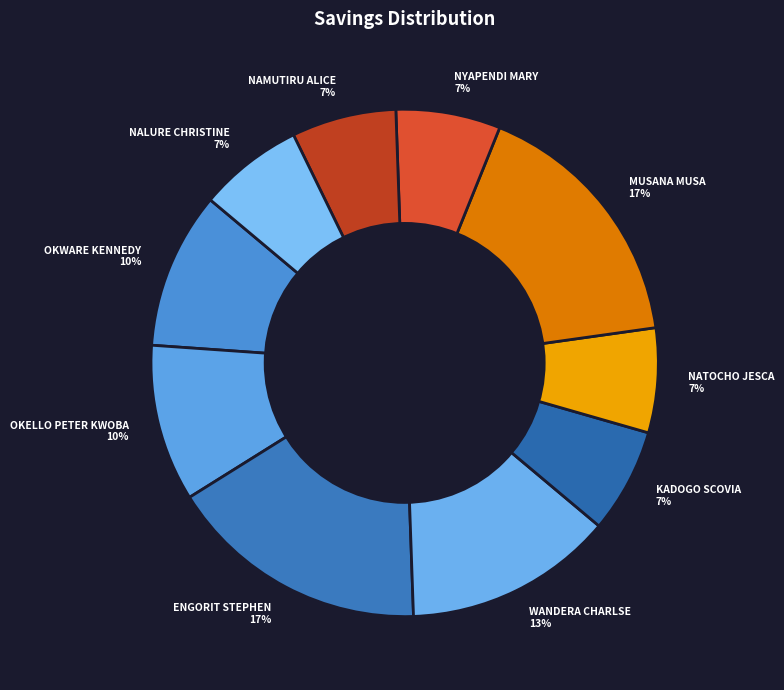

The NALURE CHRISTINE slice represents 7% of the pie. True or false?

True